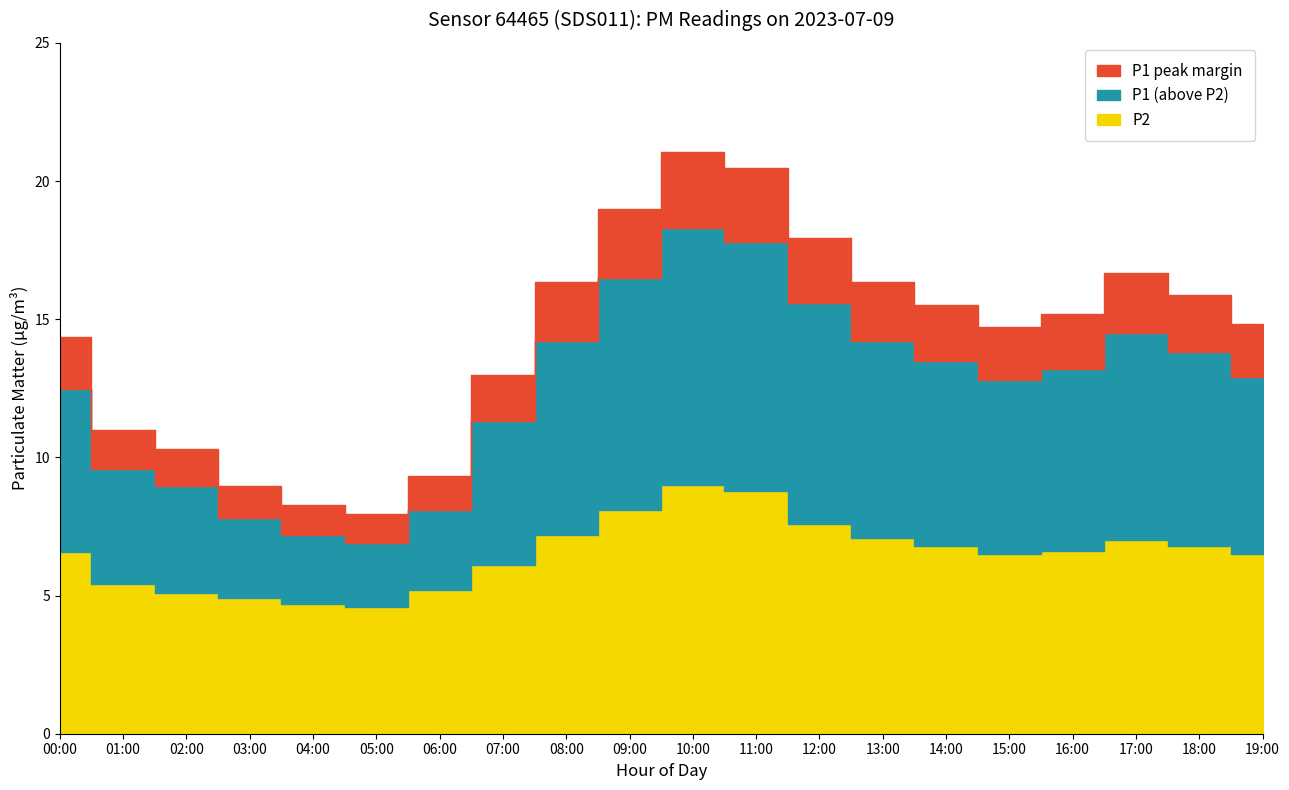

What is the approximate value of P1 at 18:00?

13.8